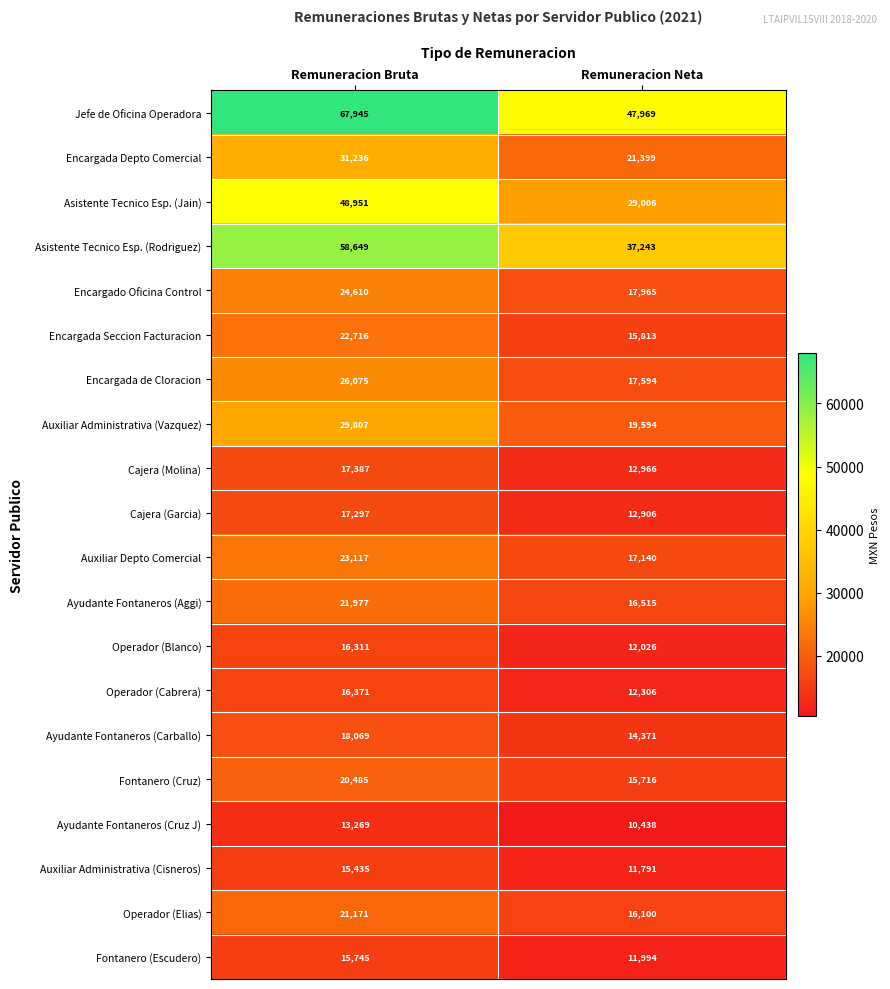

Which category has the highest value across all series?

Remuneracion Bruta